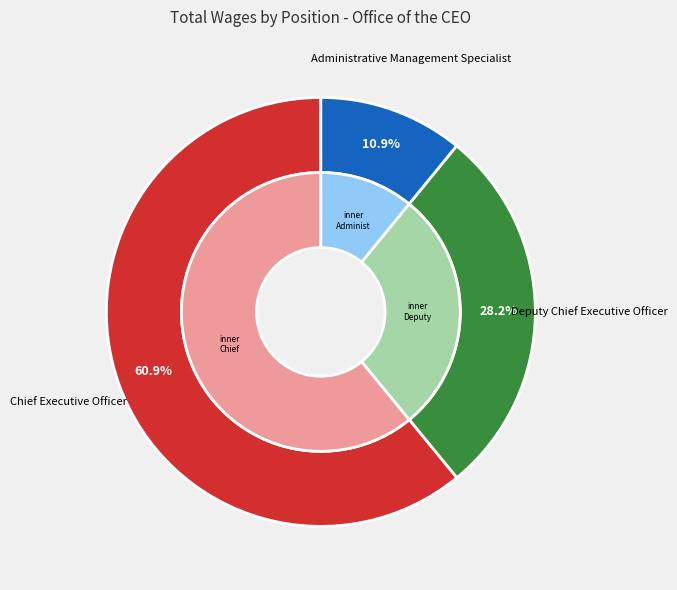

Count the number of slices in the pie.

3